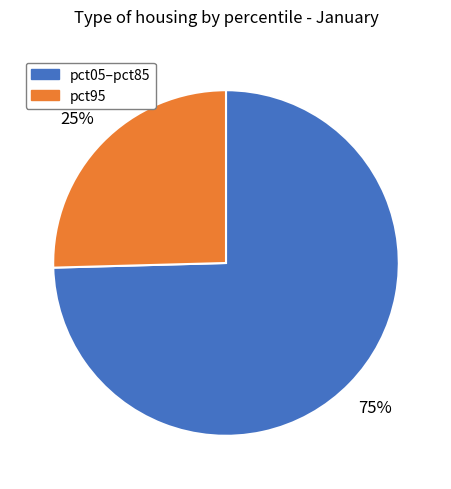

Is the sum of pct05–pct85 and pct95 greater than half?

Yes